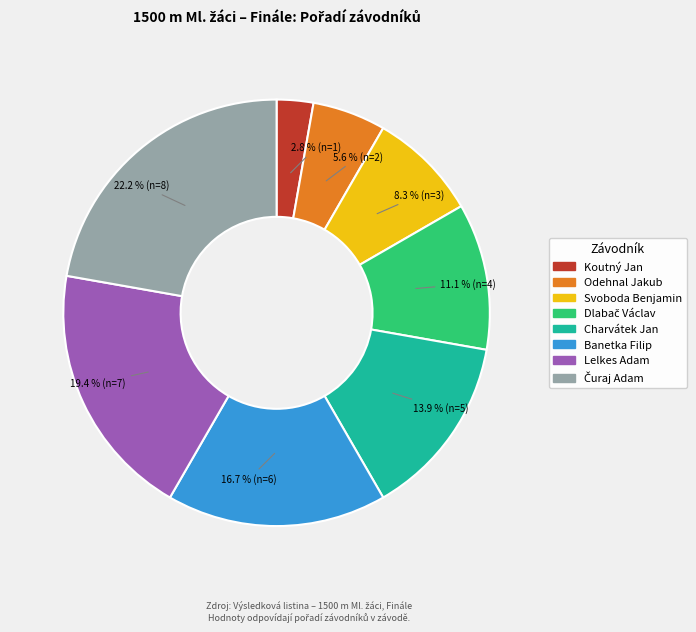

Is Odehnal Jakub the majority of the pie?

No